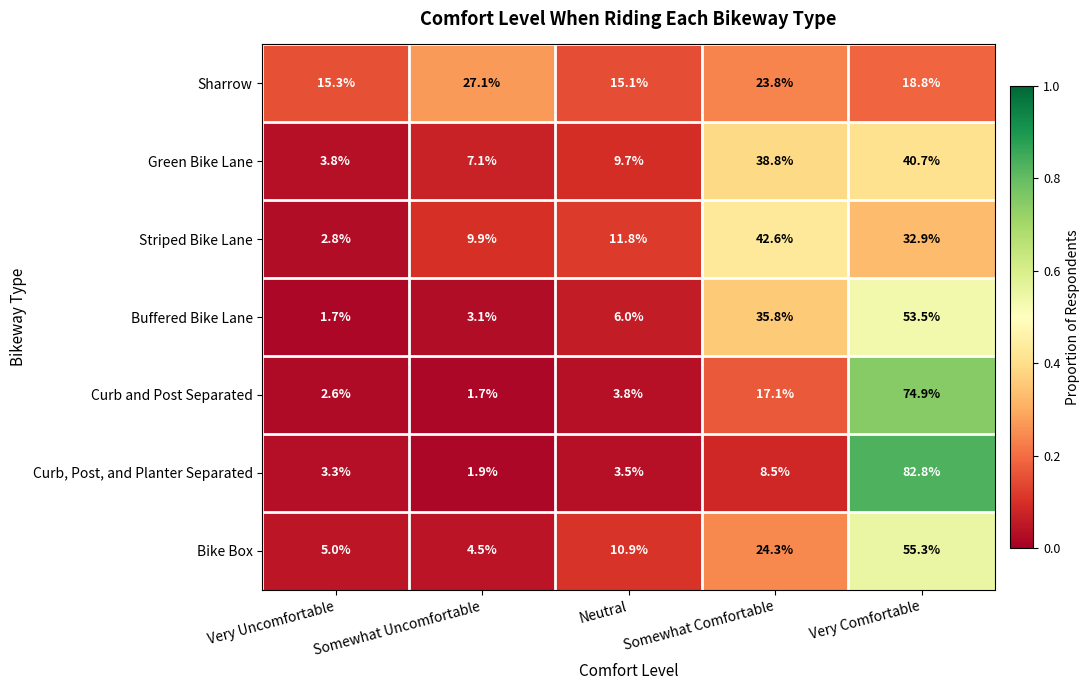

Which series has the widest spread of values?

Curb, Post, and Planter Separated